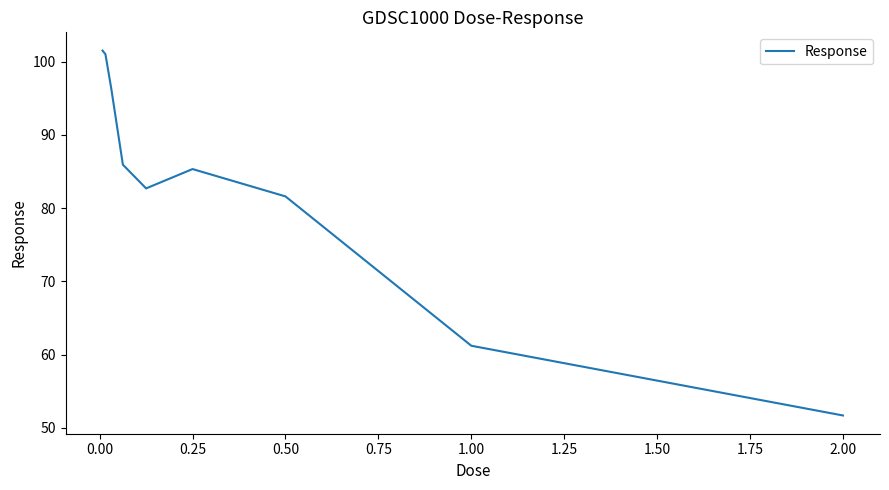

What is the minimum value shown in the chart?

51.7